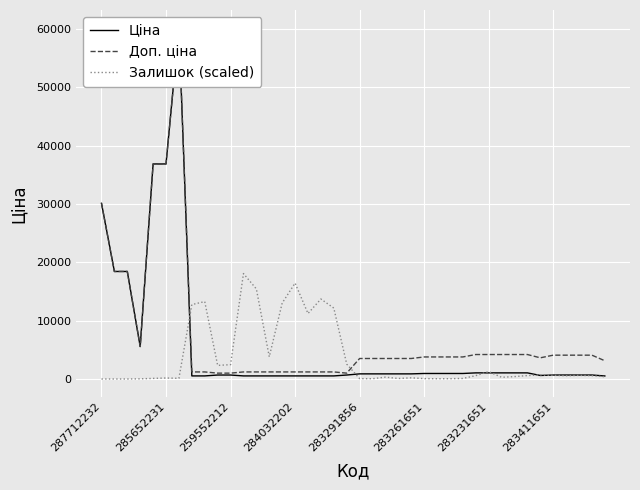

At 23, list the series in order from largest to smallest.

Доп. ціна, Ціна, Залишок (scaled)